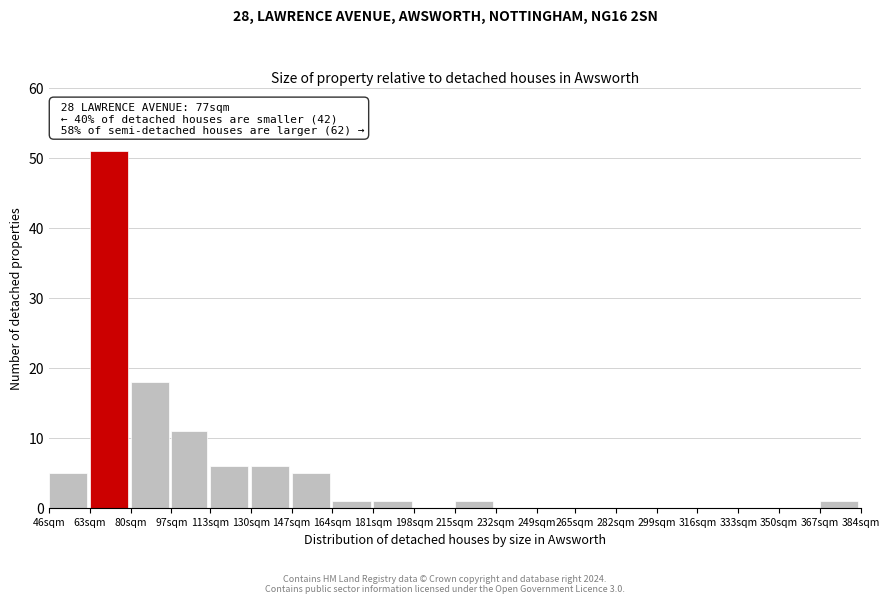

Reading left to right, extract all data points from this chart.

46sqm=5	63sqm=51	80sqm=18	97sqm=11	113sqm=6	130sqm=6	147sqm=5	164sqm=1	181sqm=1	198sqm=0	215sqm=1	232sqm=0	249sqm=0	265sqm=0	282sqm=0	299sqm=0	316sqm=0	333sqm=0	350sqm=0	367sqm=1